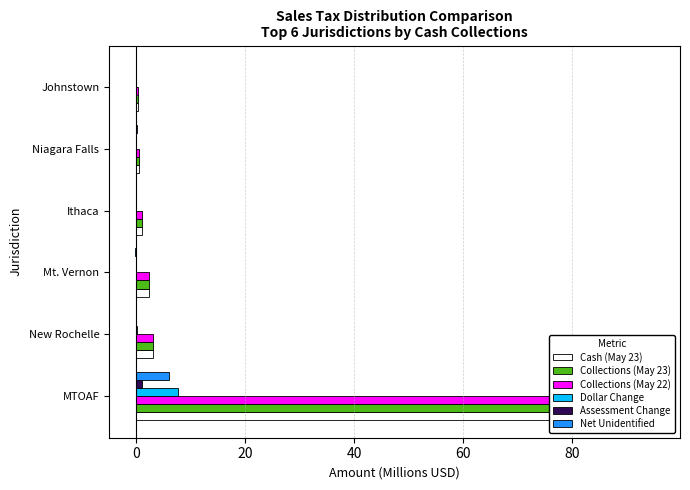

Does the chart contain stacked bars?

No